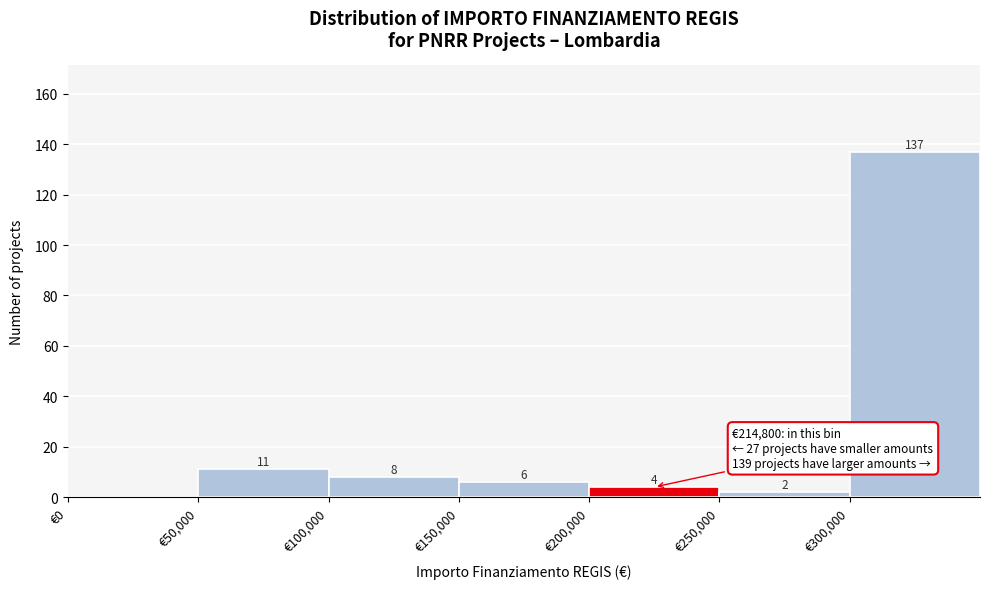

Over which range of the x-axis is the bar tallest?

300000 to 350000